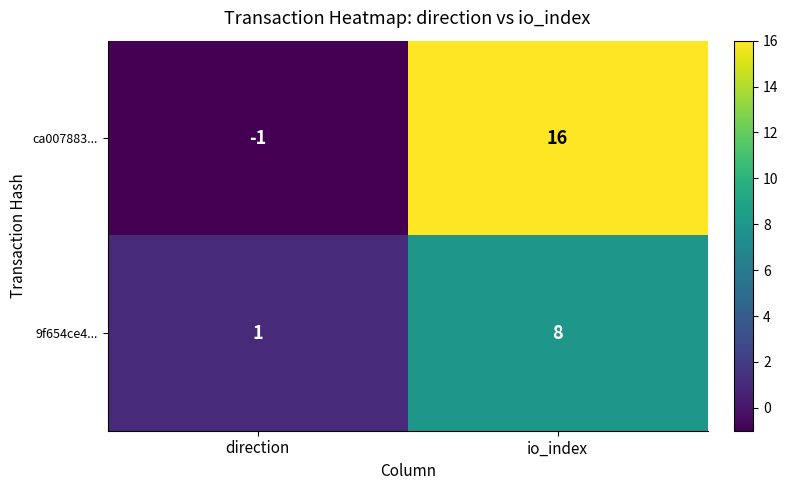

Which series has the widest spread of values?

ca007883...